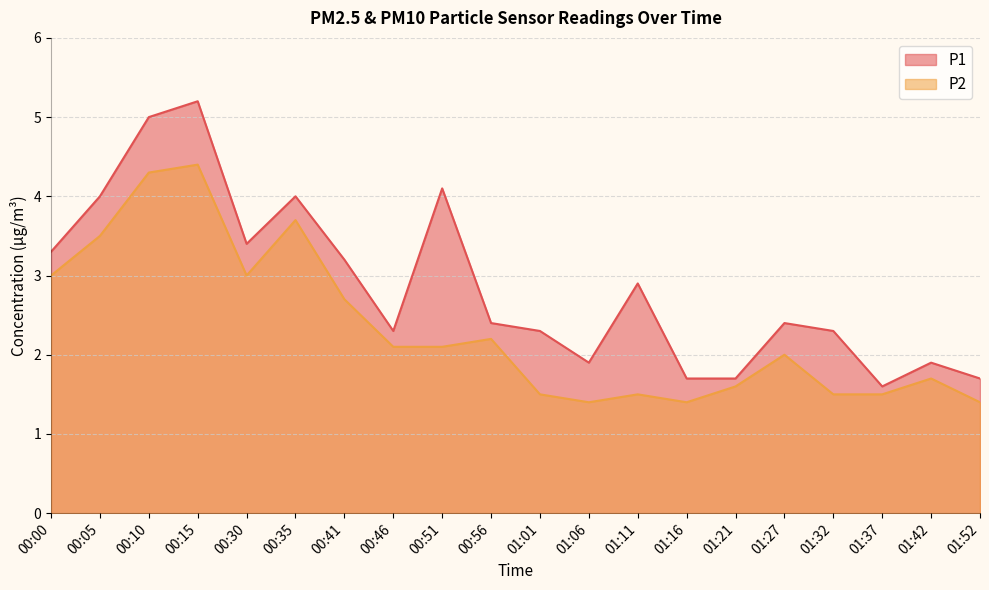

How many lines are shown in the chart?

2